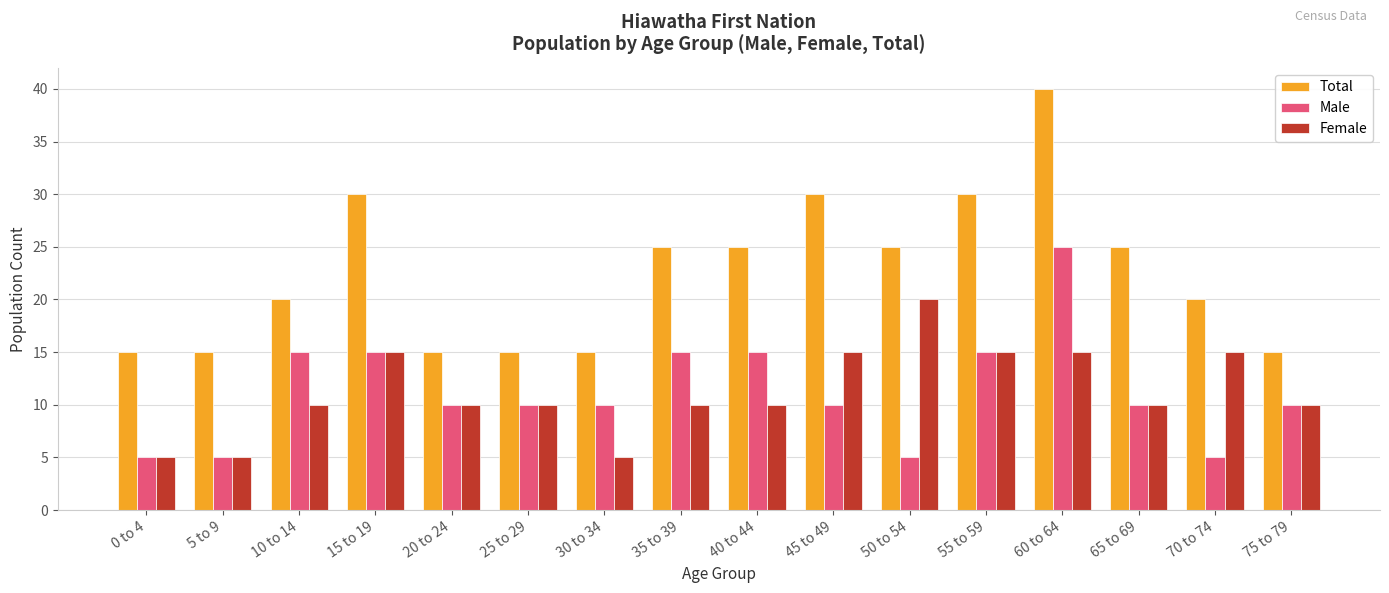

Which series has the widest spread of values?

Total